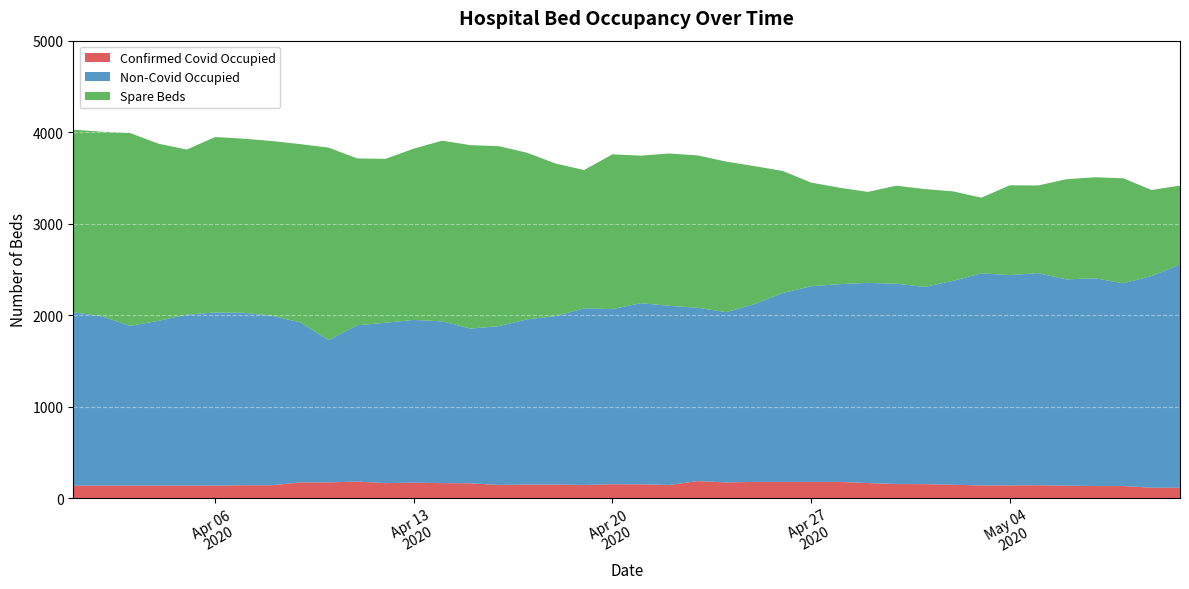

What is the minimum value for Confirmed Covid Occupied?

114